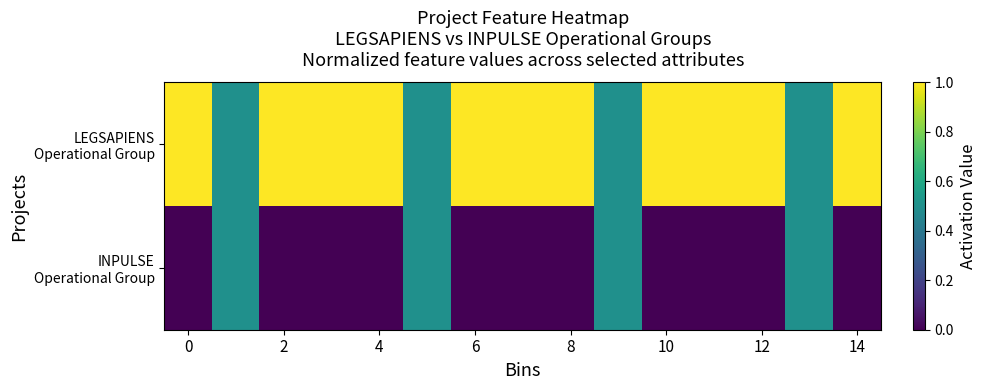

At how many categories does at least one series exceed 0?

15